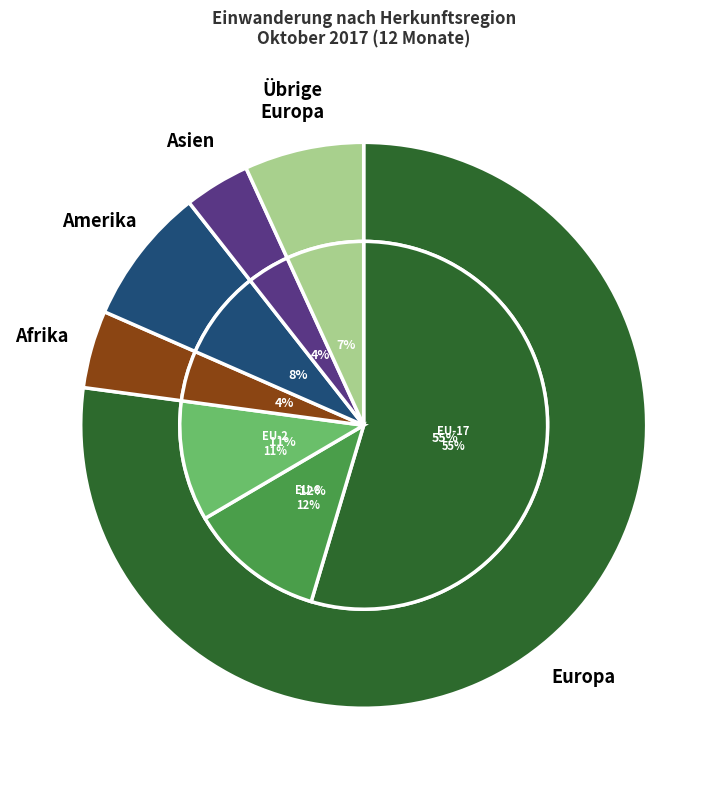

Between EU-8 and Amerika, which is larger?

EU-8